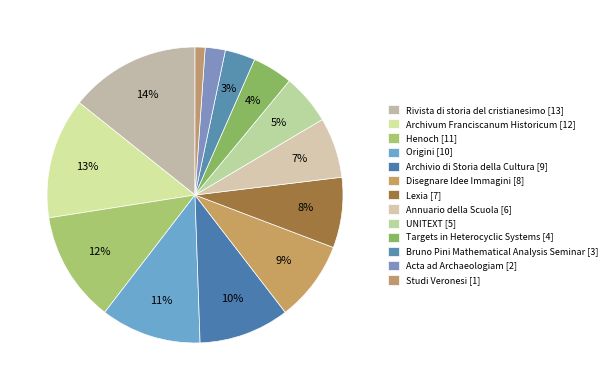

To the nearest percent, what is the difference between the UNITEXT and Archivio di Storia della Cultura slice percentages?

4%